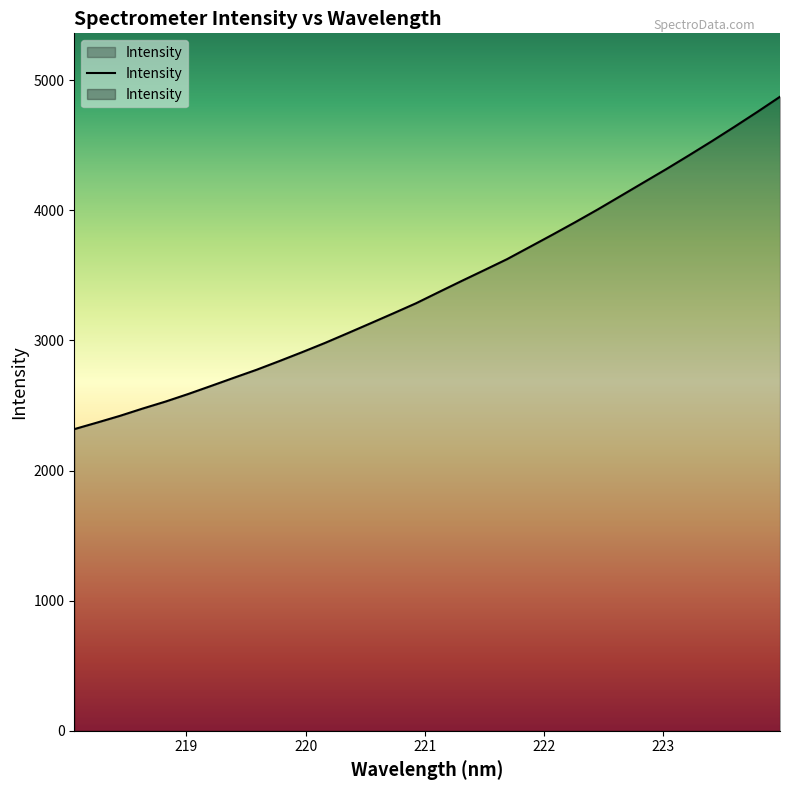

What is the label of the 18th point from the right?

220.7354